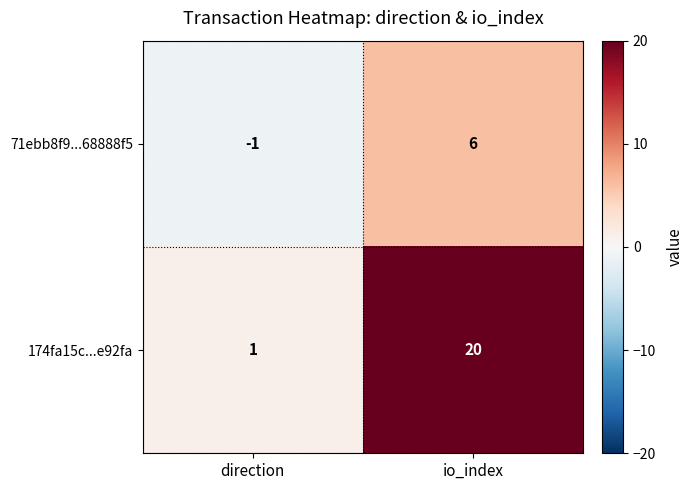

At which category is the sum across all series the highest?

io_index